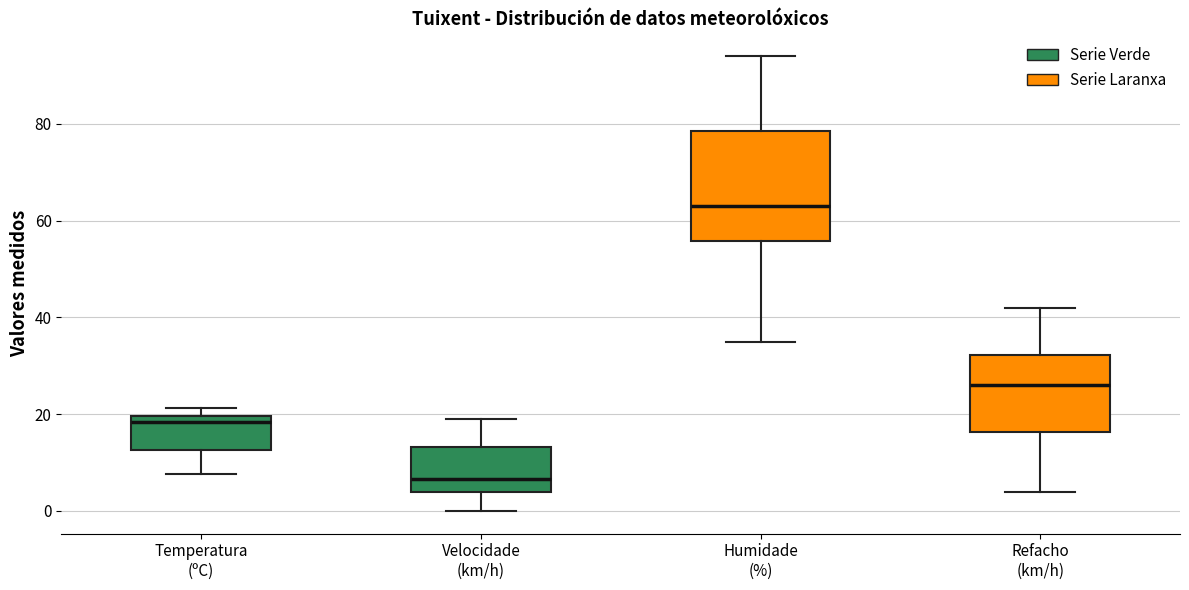

Which box has the highest median line?

Humidade (%)